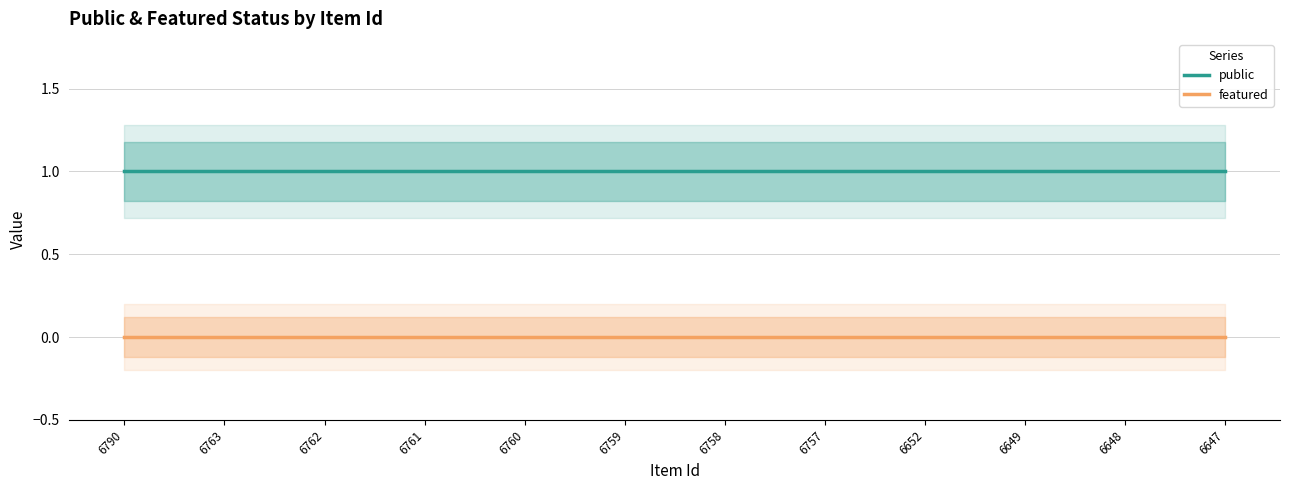

The public series shows 0 at 6761. True or false?

False